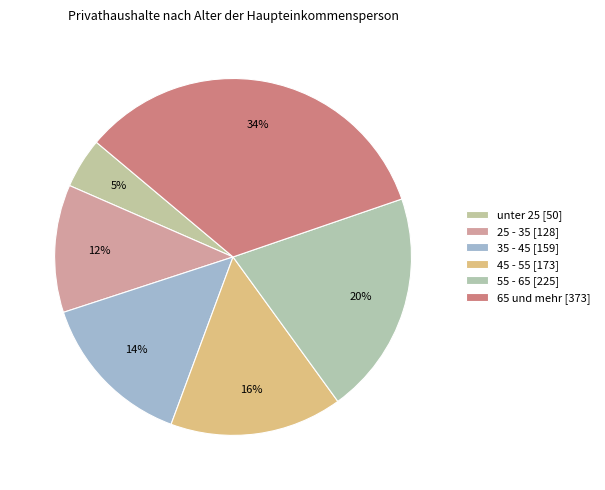

What is the ratio of the value at 35 - 45 to the value at 65 und mehr?

0.4